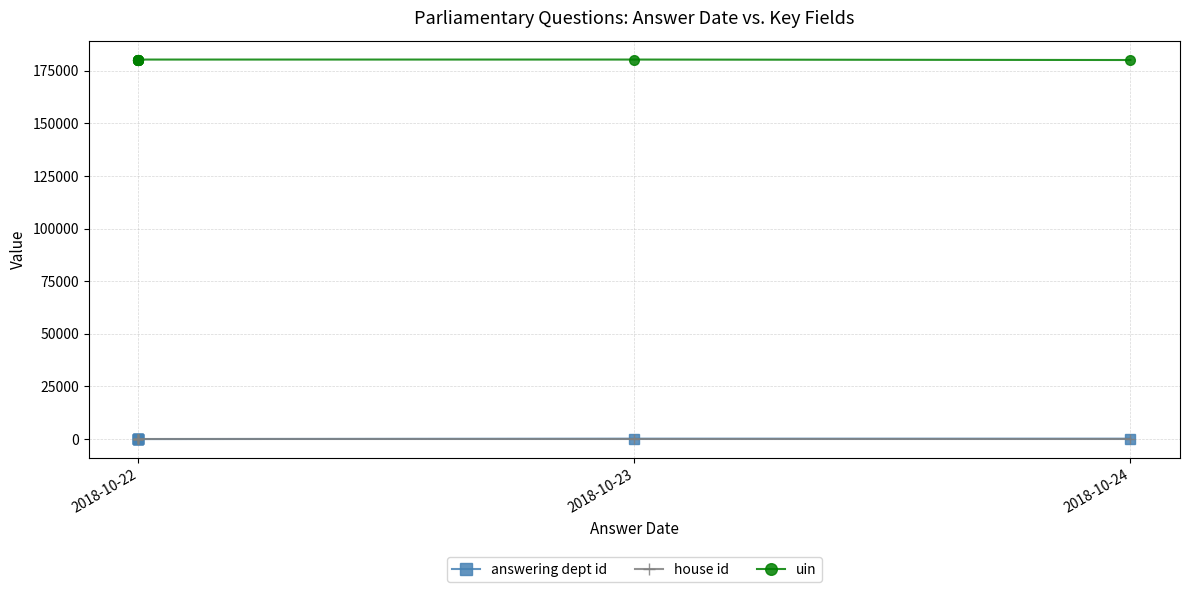

How many lines are shown in the chart?

3